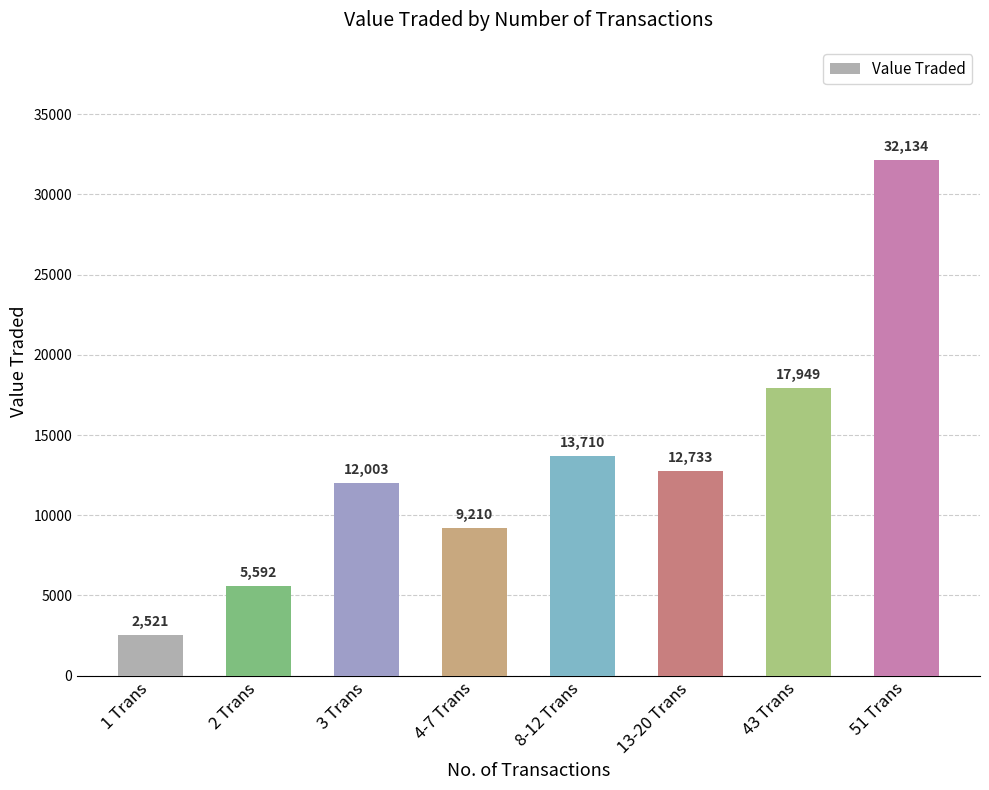

How many values are below 12733?

4